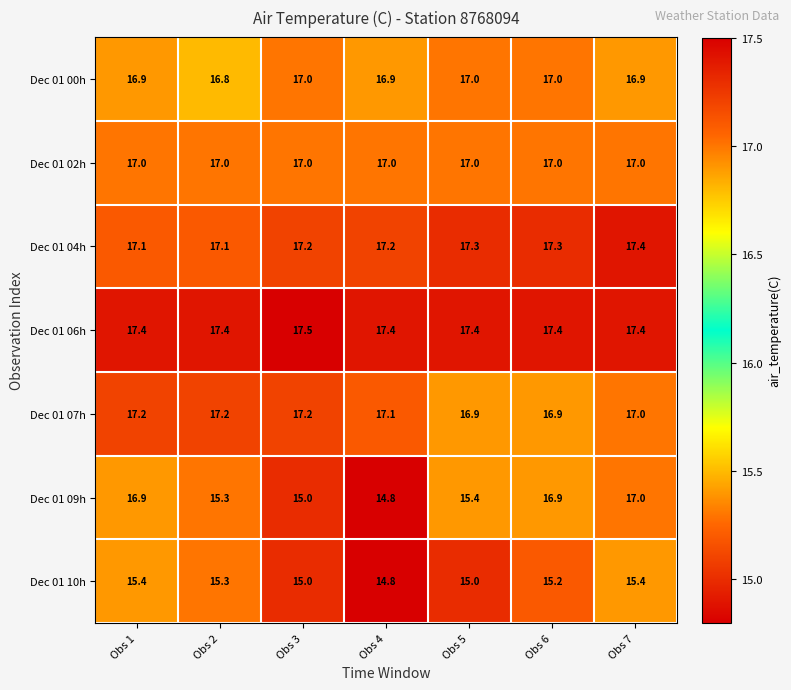

How many Dec 01 10h values are between 15 and 16?

6